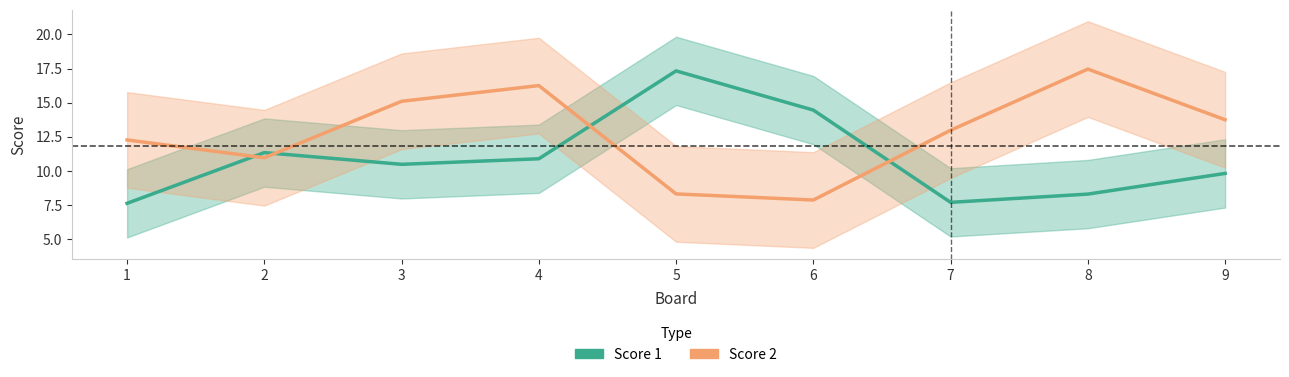

List the series in order of their overall mean, highest first.

Score 2, Score 1